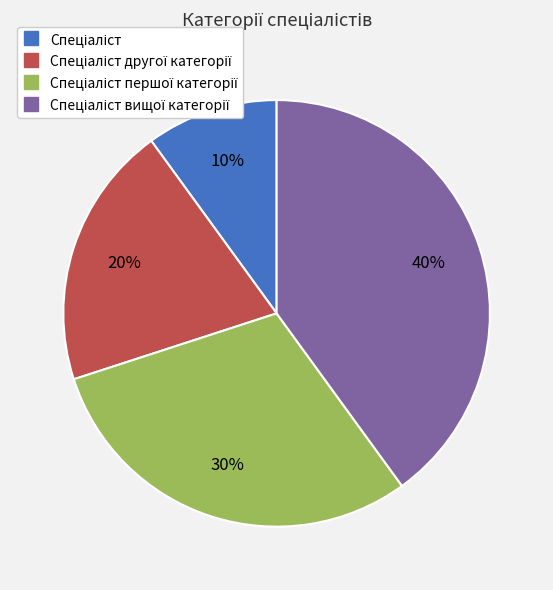

To the nearest percent, what is the difference between the largest and smallest slice percentages?

30%